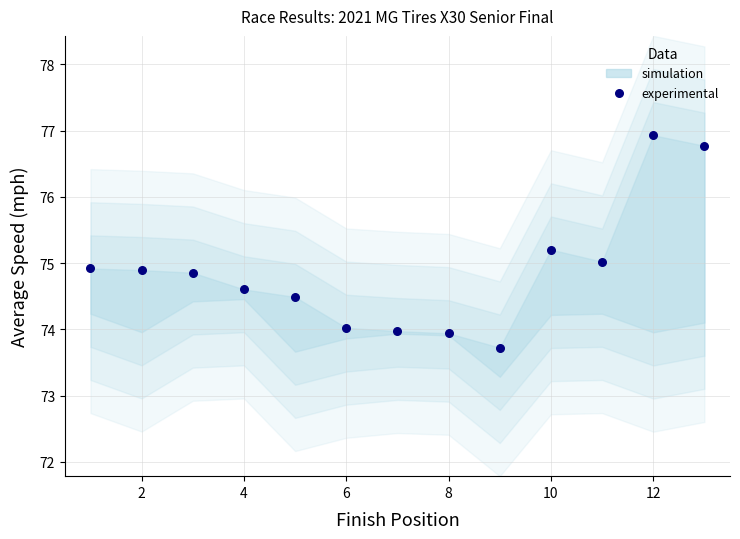

What is the range of Y values (max minus min)?

3.2